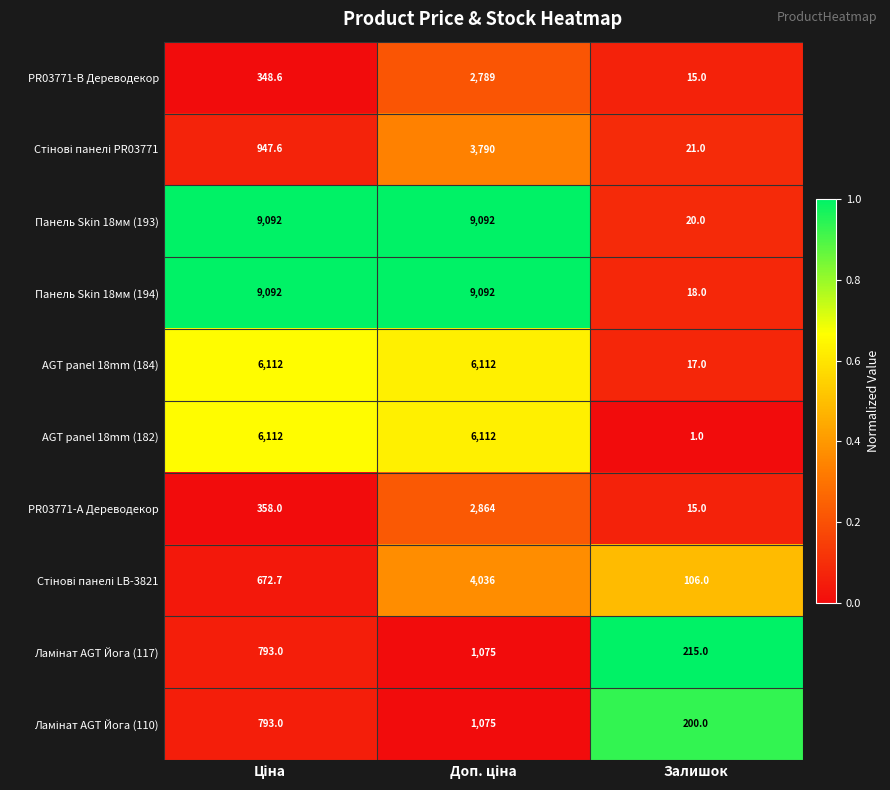

How many data points in PR03771-B Дереводекор are above 348?

2